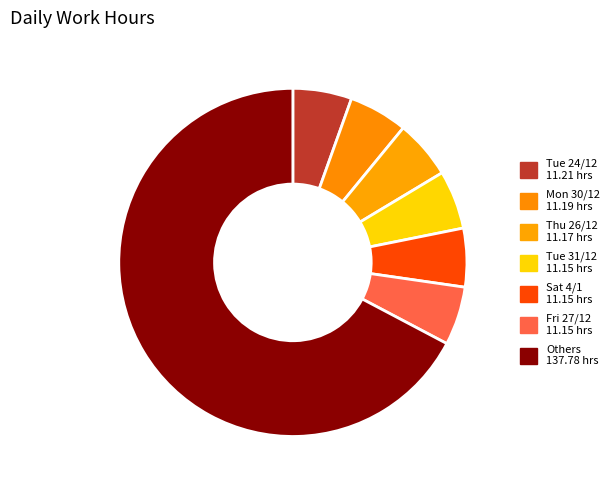

How many segments does this pie chart have?

7